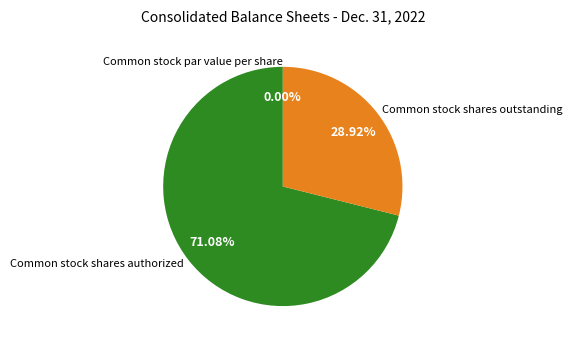

What is the change in value from Common stock shares authorized to Common stock shares outstanding?

-83039.0